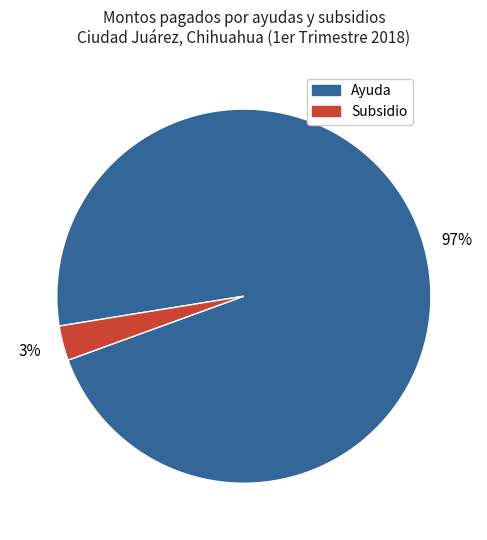

Is there any slice that represents more than half of the pie?

Yes